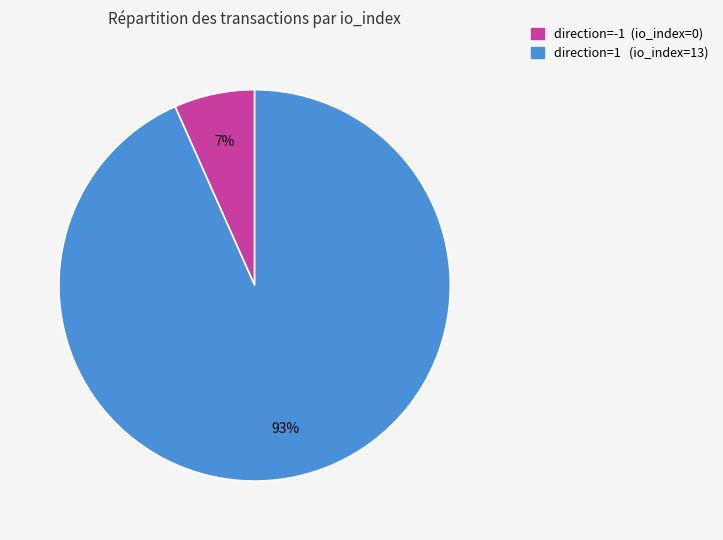

Is it true that direction=1 (io_index=13) is 93% of the pie?

True